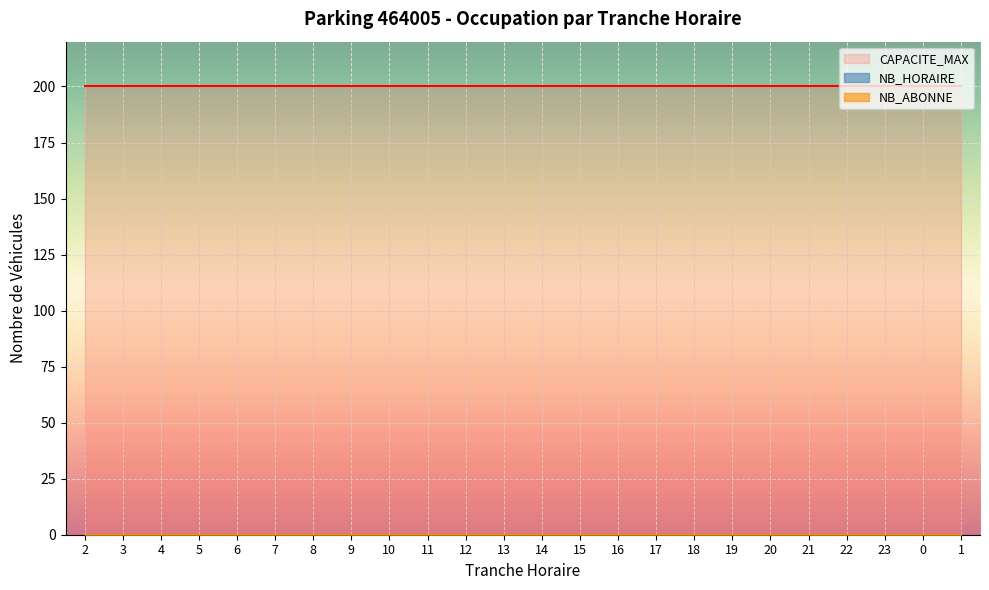

Count the number of categories in the chart.

24